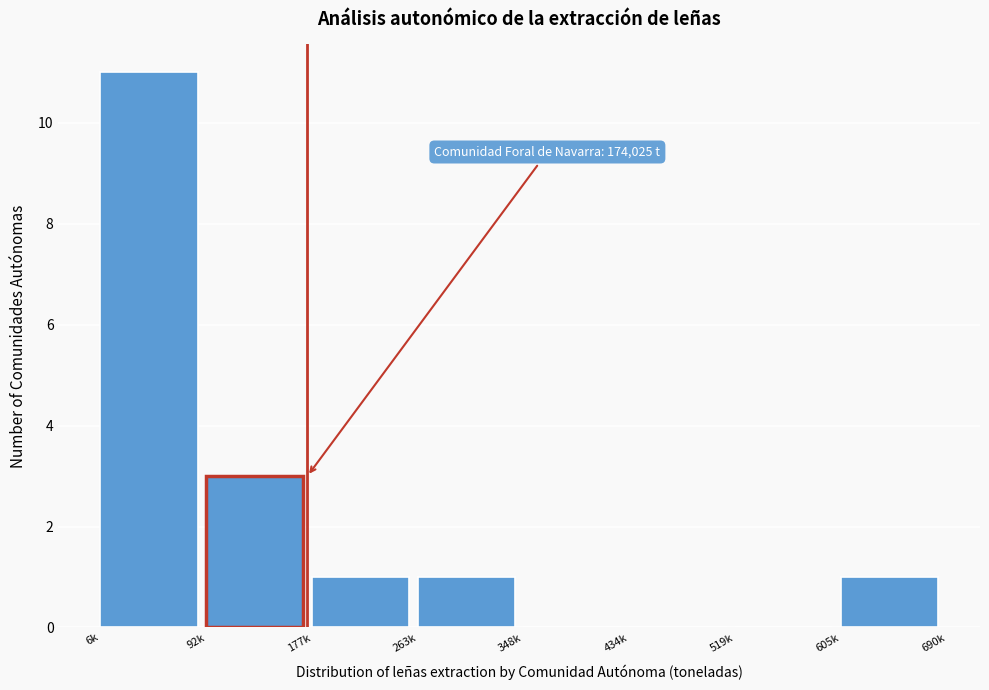

Reading left to right, what are all the values shown in this chart?

6k=11	92k=3	177k=1	263k=1	348k=0	434k=0	519k=0	605k=1